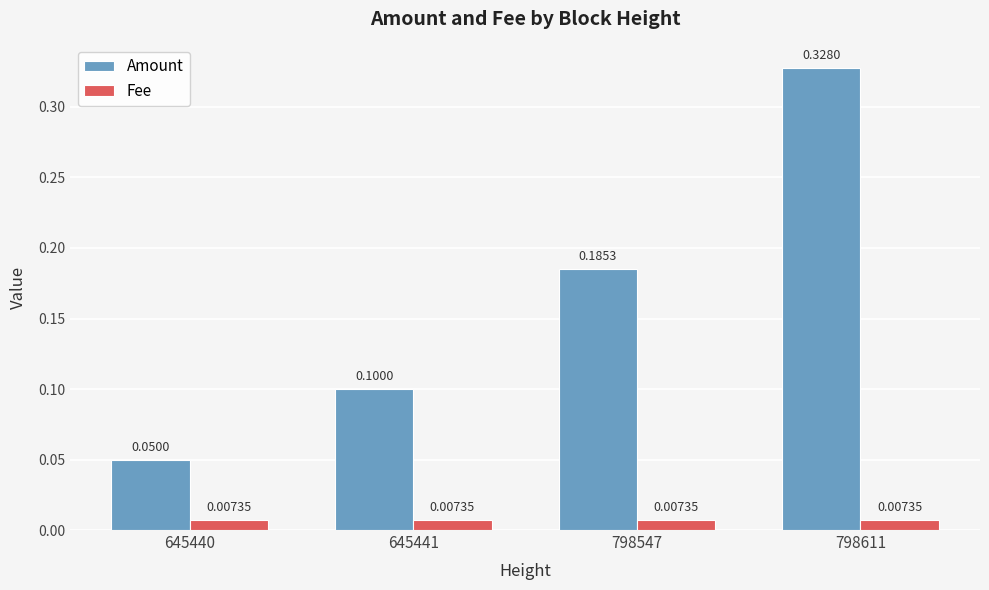

Which series changed the most between 798547 and 798611?

Amount